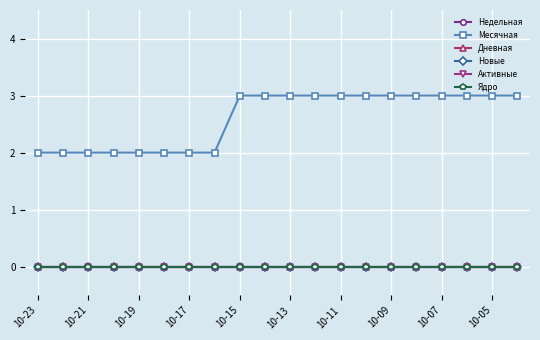

Which category has the highest value across all series?

10-15